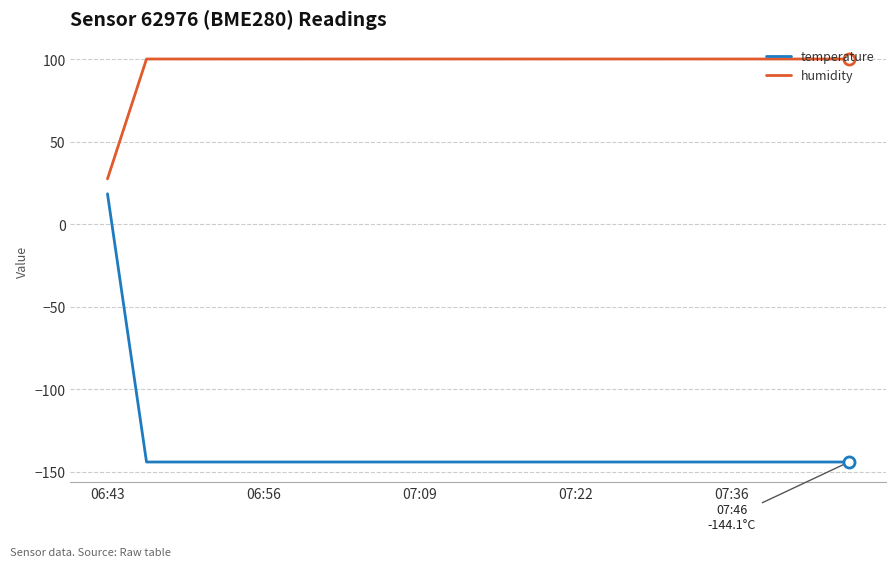

Reading left to right, extract all data points from this chart.

temperature: 18.4	-144.1	-144.1	-144.1	-144.1	-144.1	-144.1	-144.1	-144.1	-144.1	-144.1	-144.1	-144.1	-144.1	-144.1	-144.1	-144.1	-144.1	-144.1	-144.1
humidity: 27.4	100.0	100.0	100.0	100.0	100.0	100.0	100.0	100.0	100.0	100.0	100.0	100.0	100.0	100.0	100.0	100.0	100.0	100.0	100.0